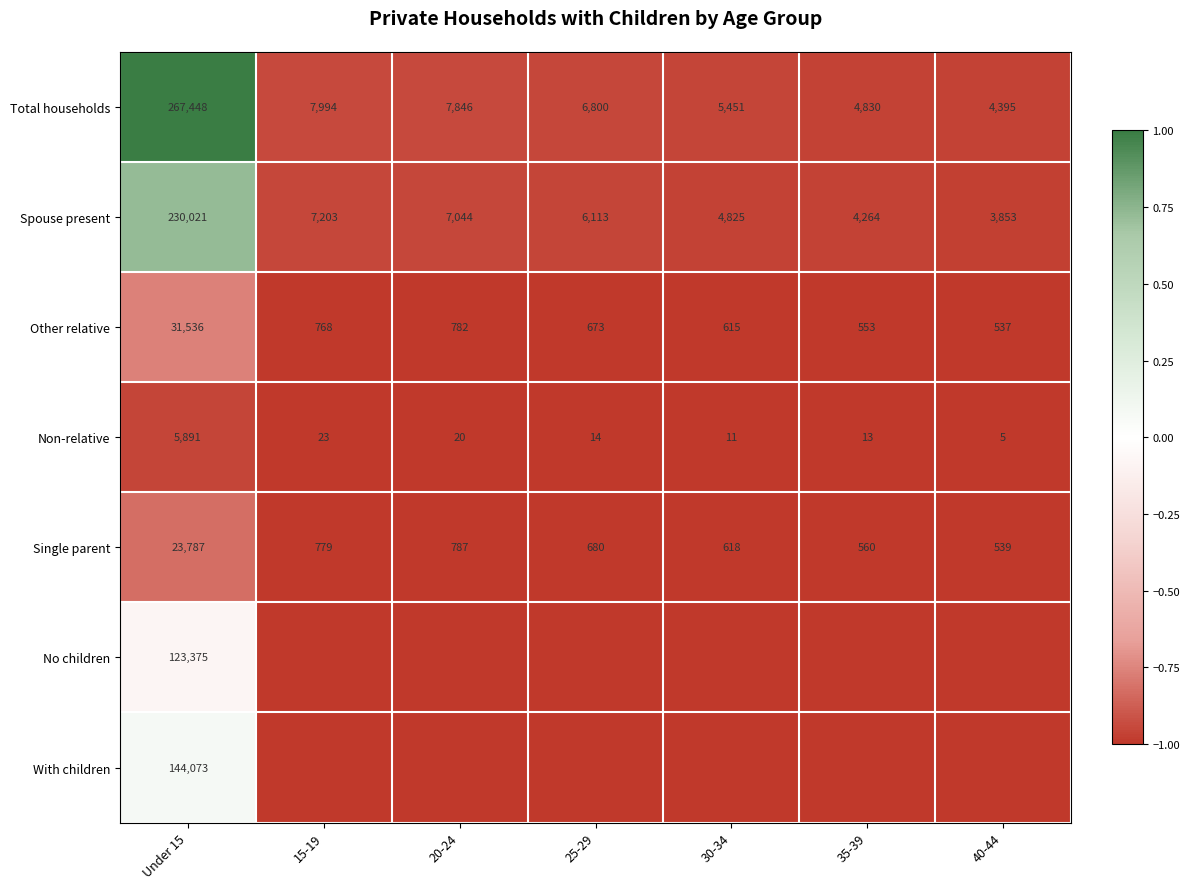

What is the total value across all series at 35-39?

-6.9